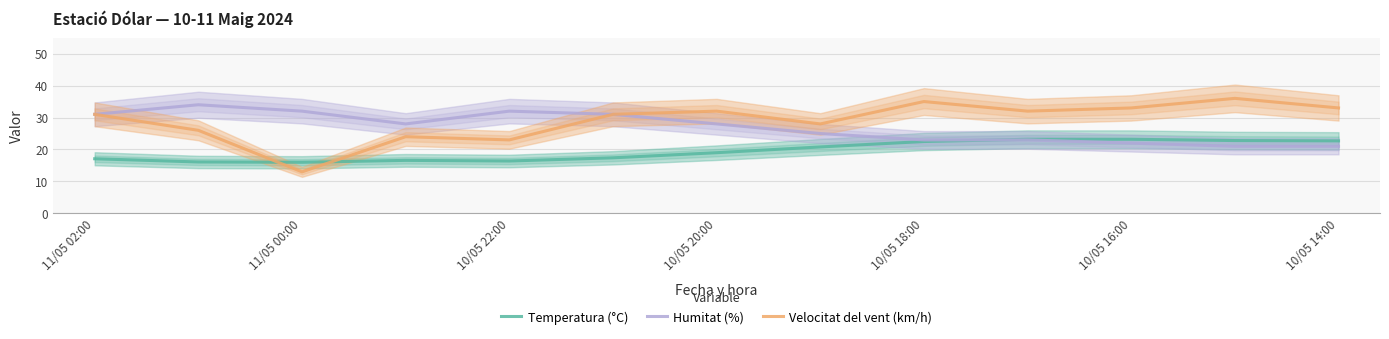

At which label does Temperatura (°C) first exceed 19?

7